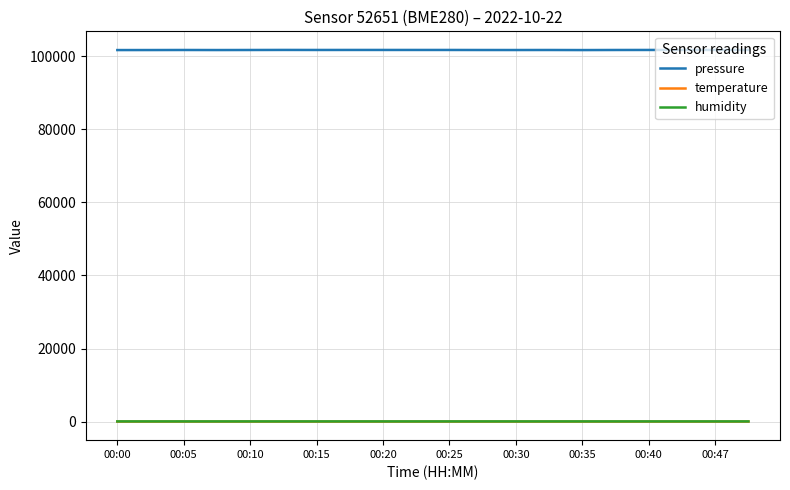

Which series has the largest range (max minus min)?

pressure